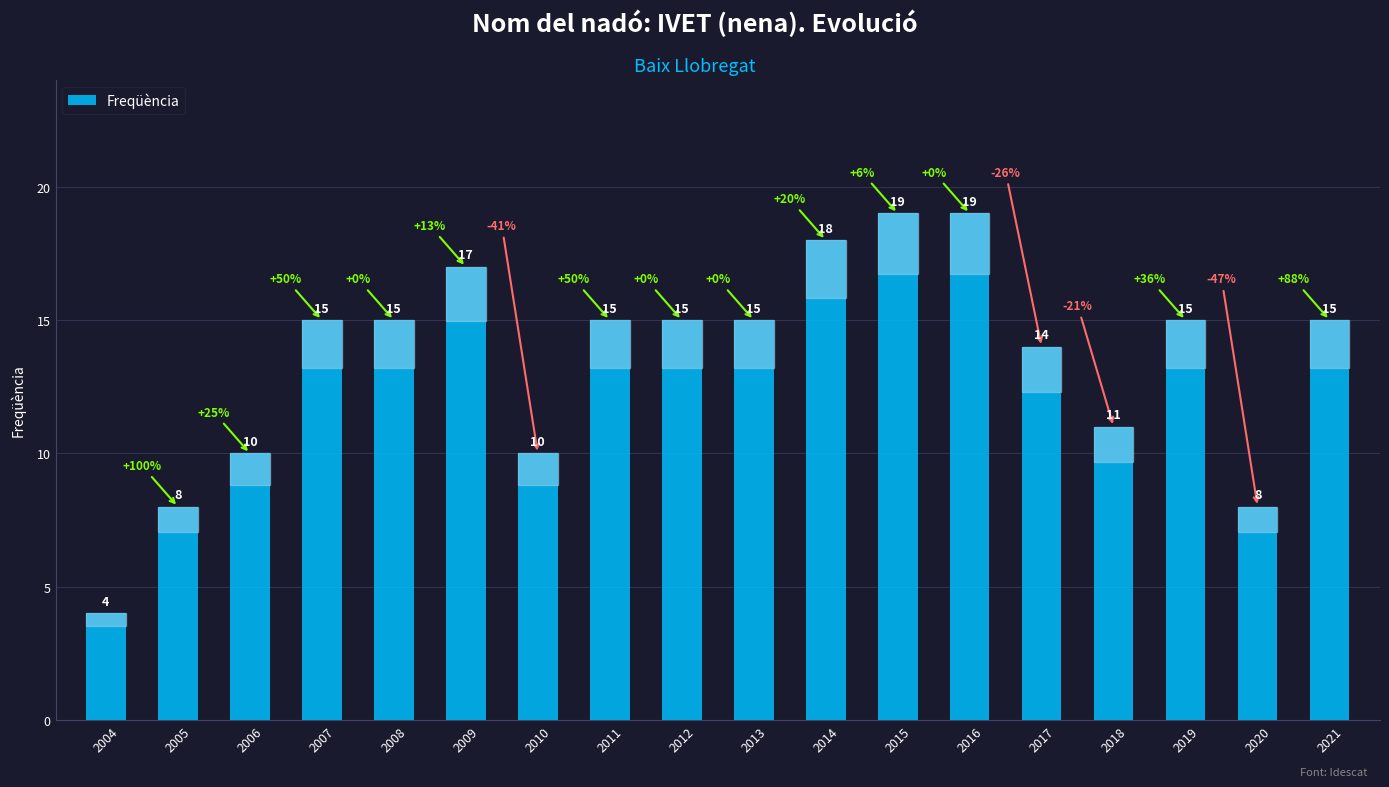

What is the value of the 4th bar from the left?

15